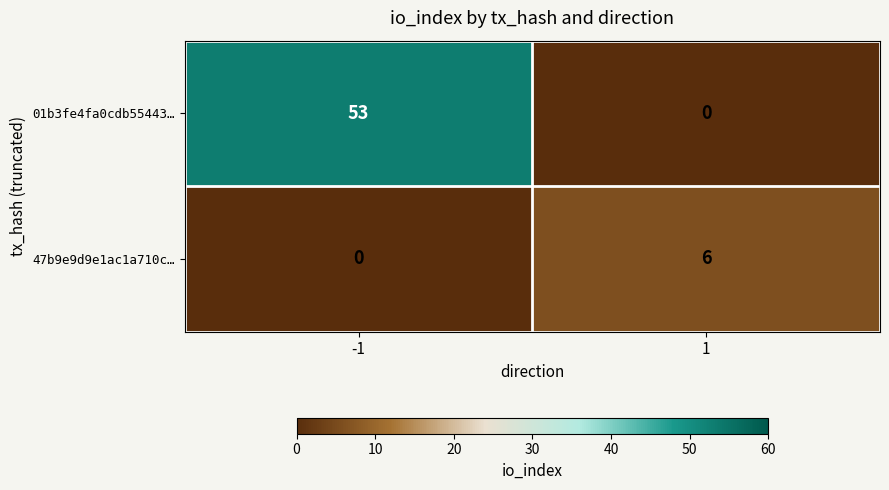

Which series changed the most between -1 and 1?

01b3fe4fa0cdb55443…